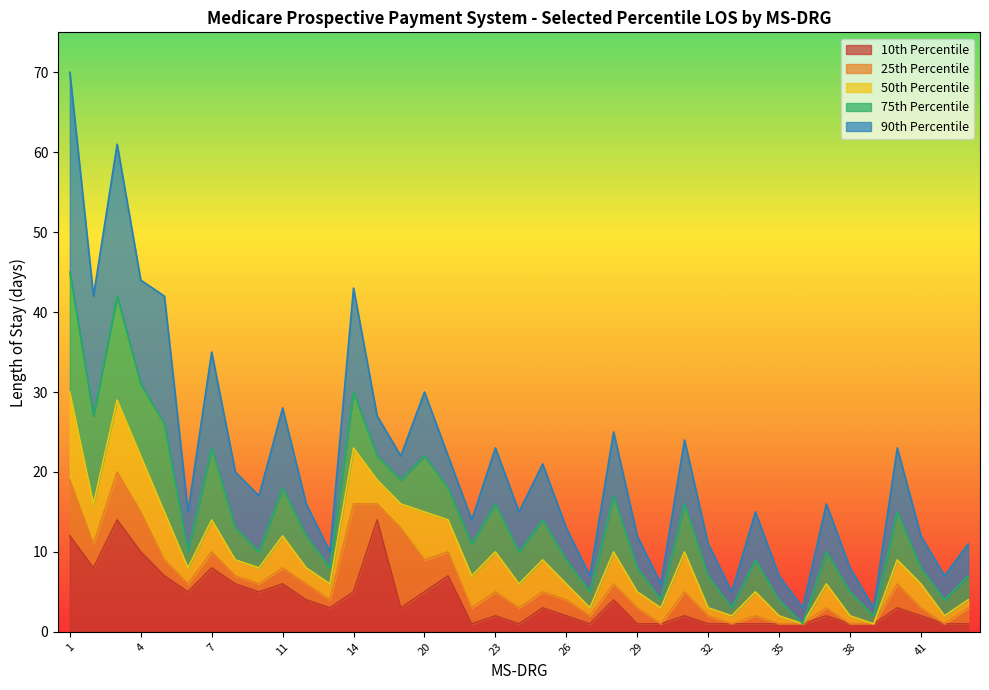

What is the value of the 10th Percentile point at the 5th from the left?

7